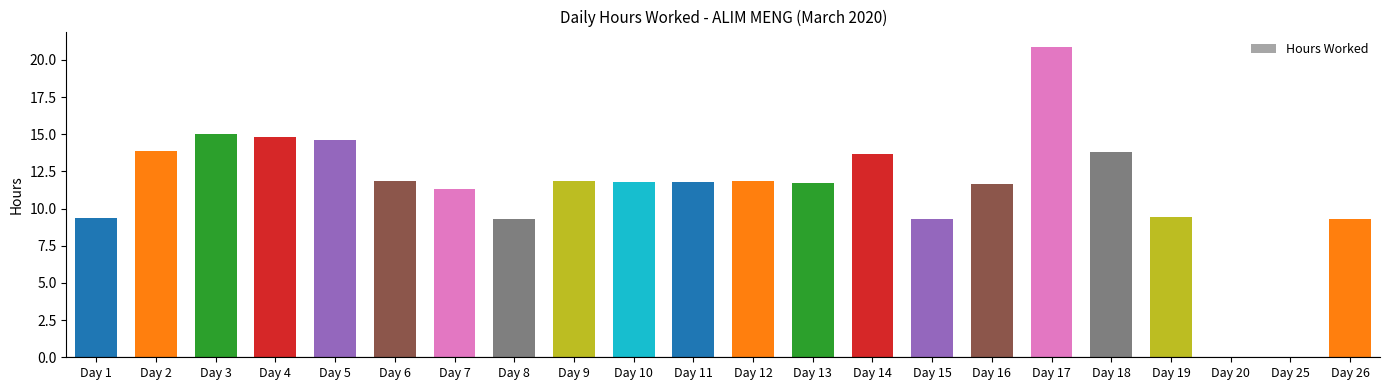

What is the sum of all values?

247.2